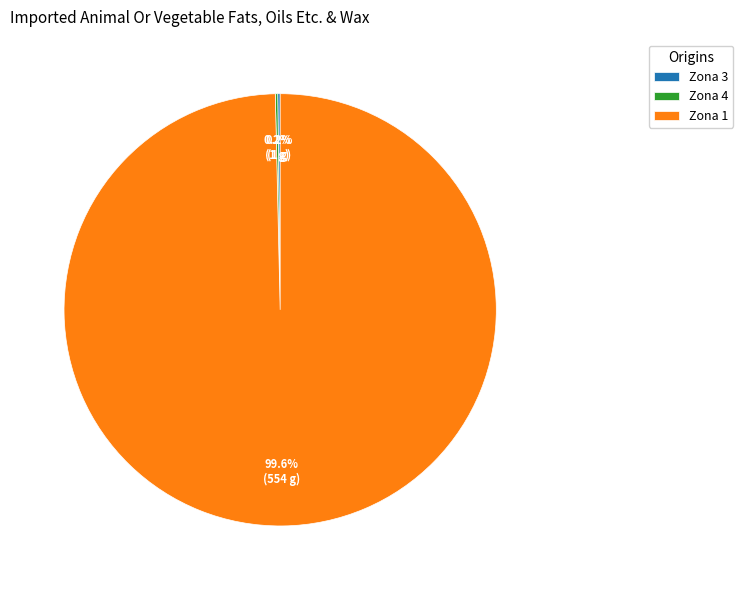

Which slice is the largest?

Zona 1